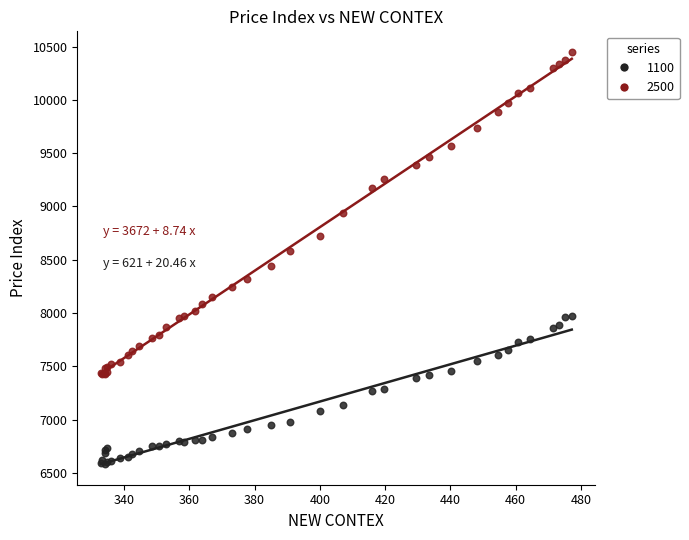

Which series contains the highest Y value?

2500